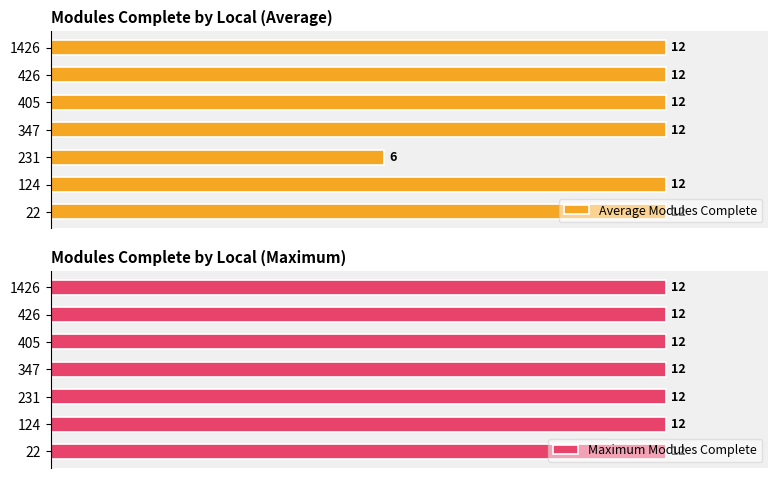

Rank the series by their maximum value, from highest to lowest.

Average Modules Complete, Maximum Modules Complete